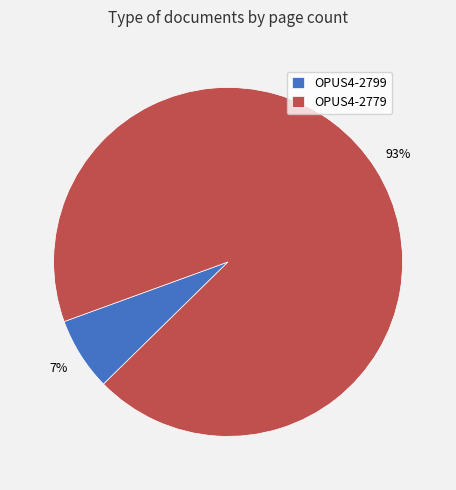

The OPUS4-2799 slice represents 18% of the pie. True or false?

False